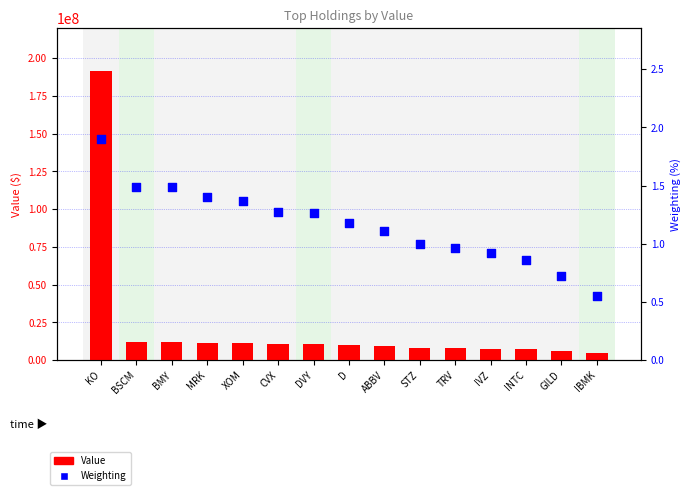

At how many categories does at least one series exceed 53484118?

1